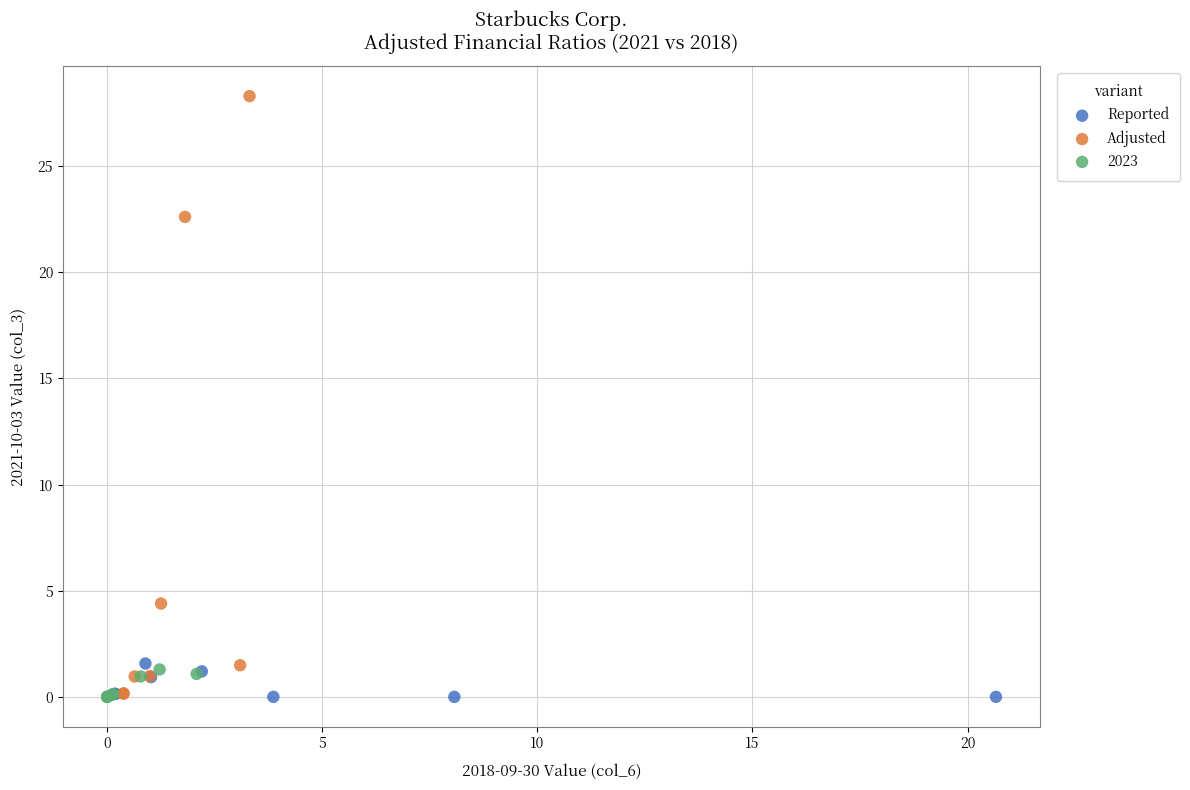

What are all the series names shown in the legend?

Reported, Adjusted, 2023